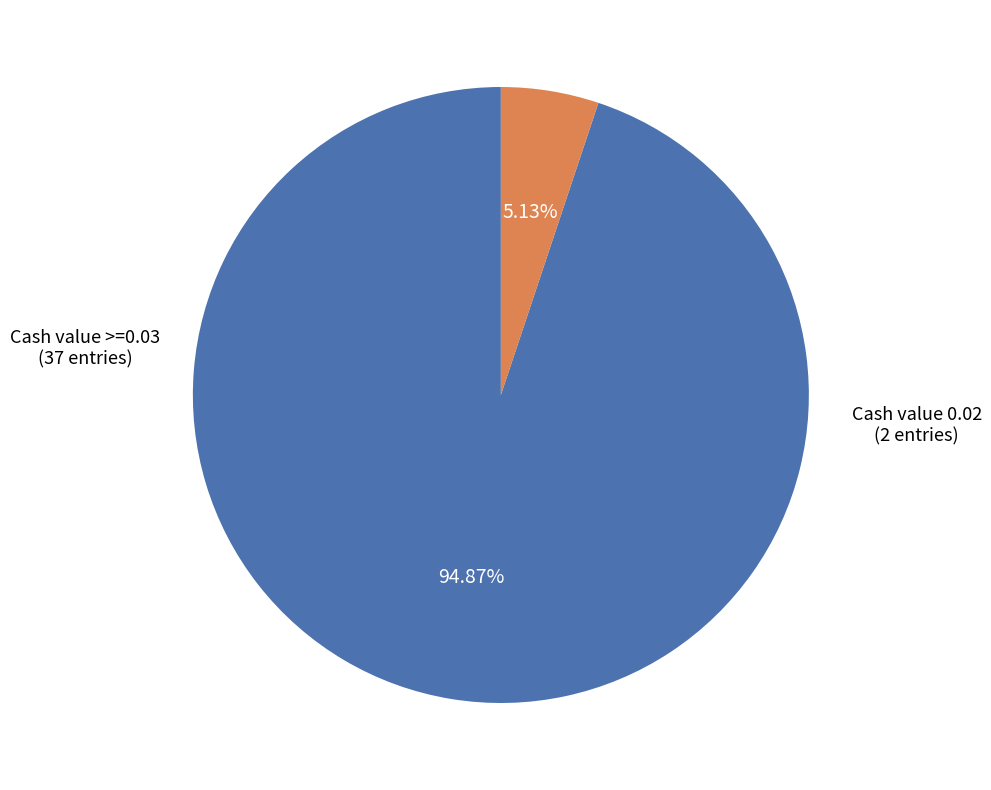

Is the sum of Cash value >=0.03 and Cash value 0.02 greater than half?

Yes